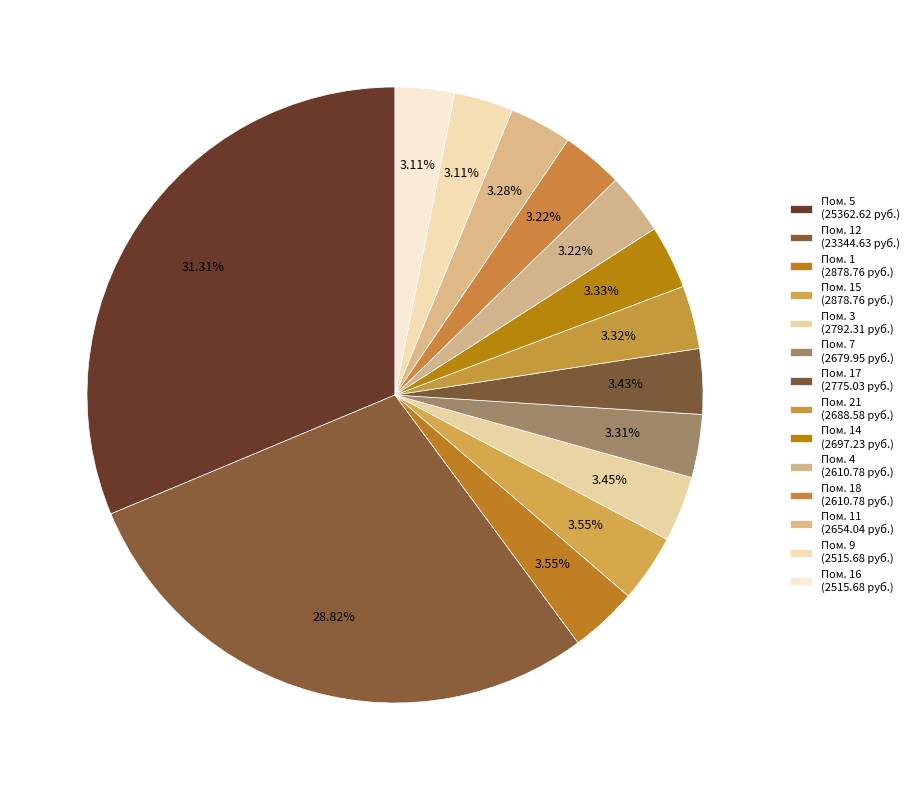

To the nearest percent, what is the difference between the largest and smallest slice percentages?

28%